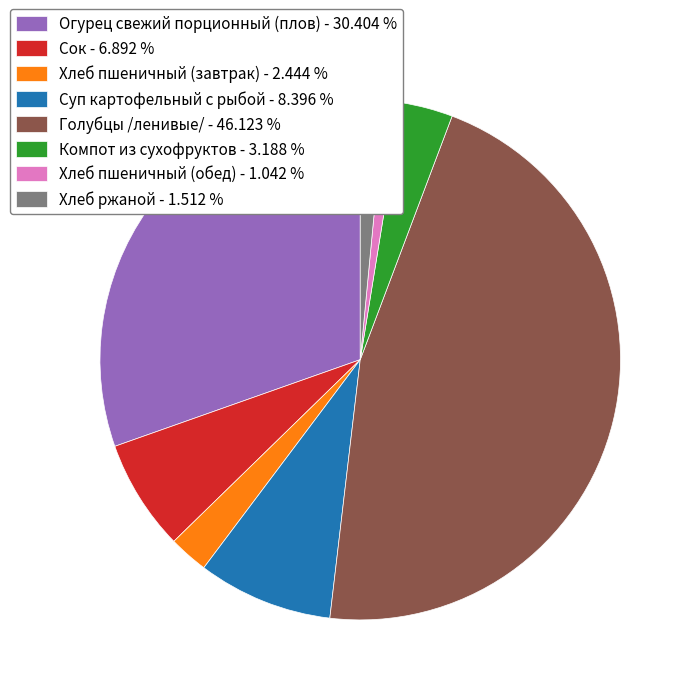

Count the number of slices in the pie.

8